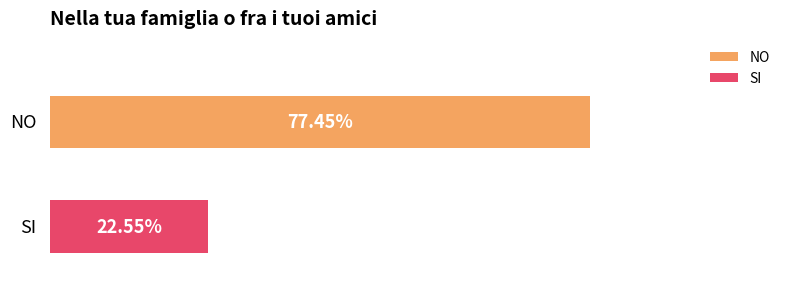

What are all the series names shown in the legend?

NO, SI